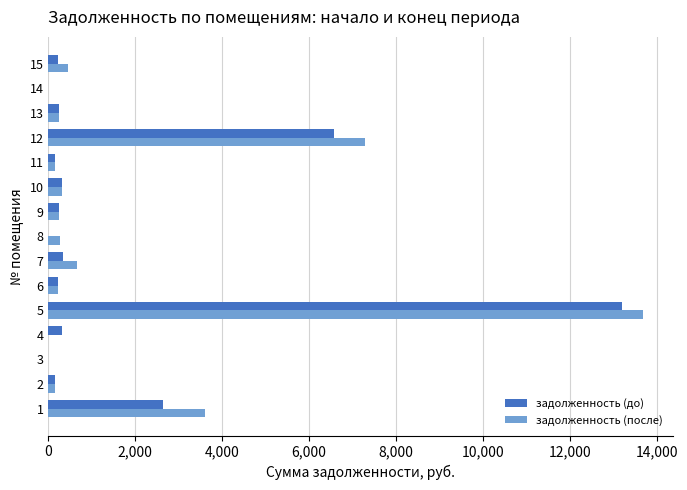

What is the sum of the задолженность (после) values at 5 and 10?

14003.3